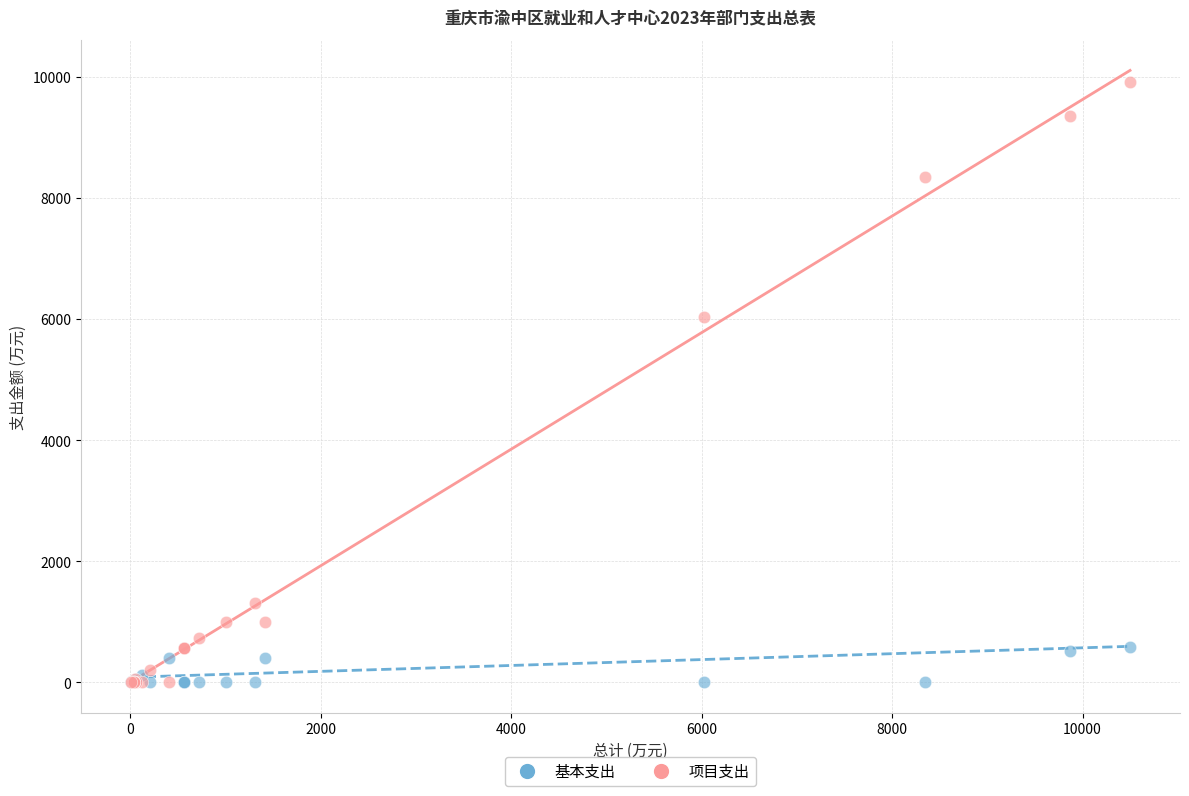

Which series reaches the maximum Y coordinate?

项目支出